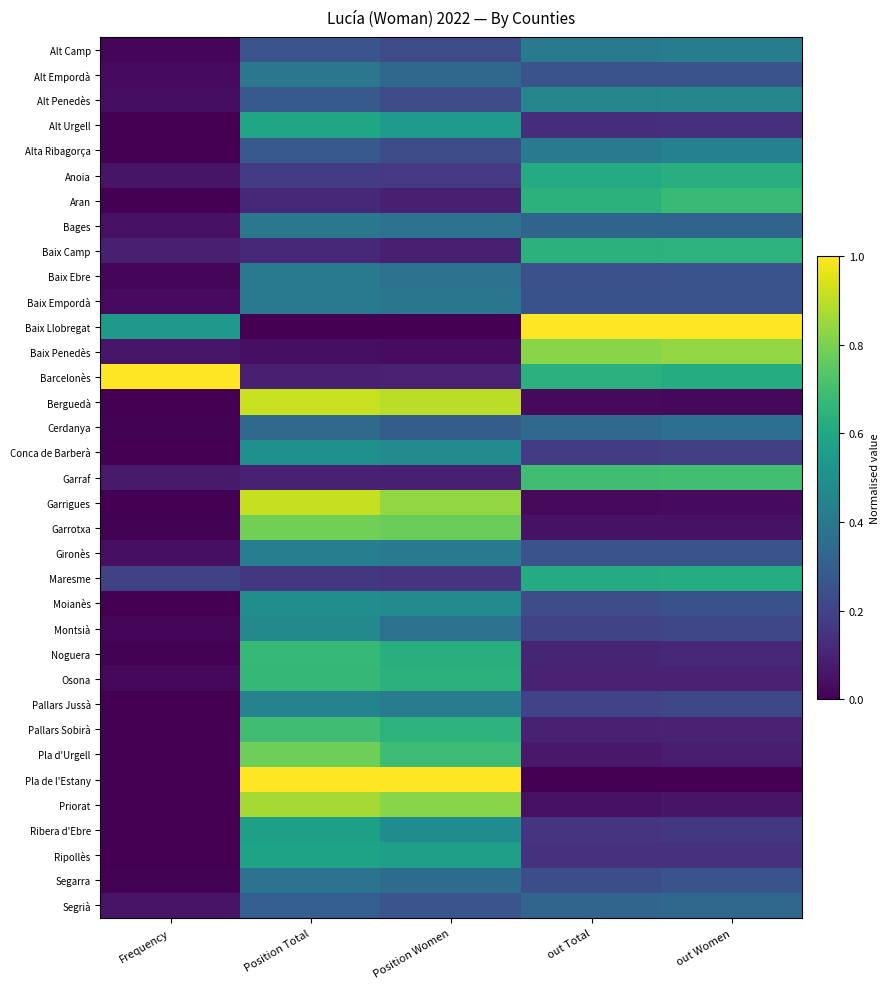

Which series has the largest range (max minus min)?

Baix Llobregat